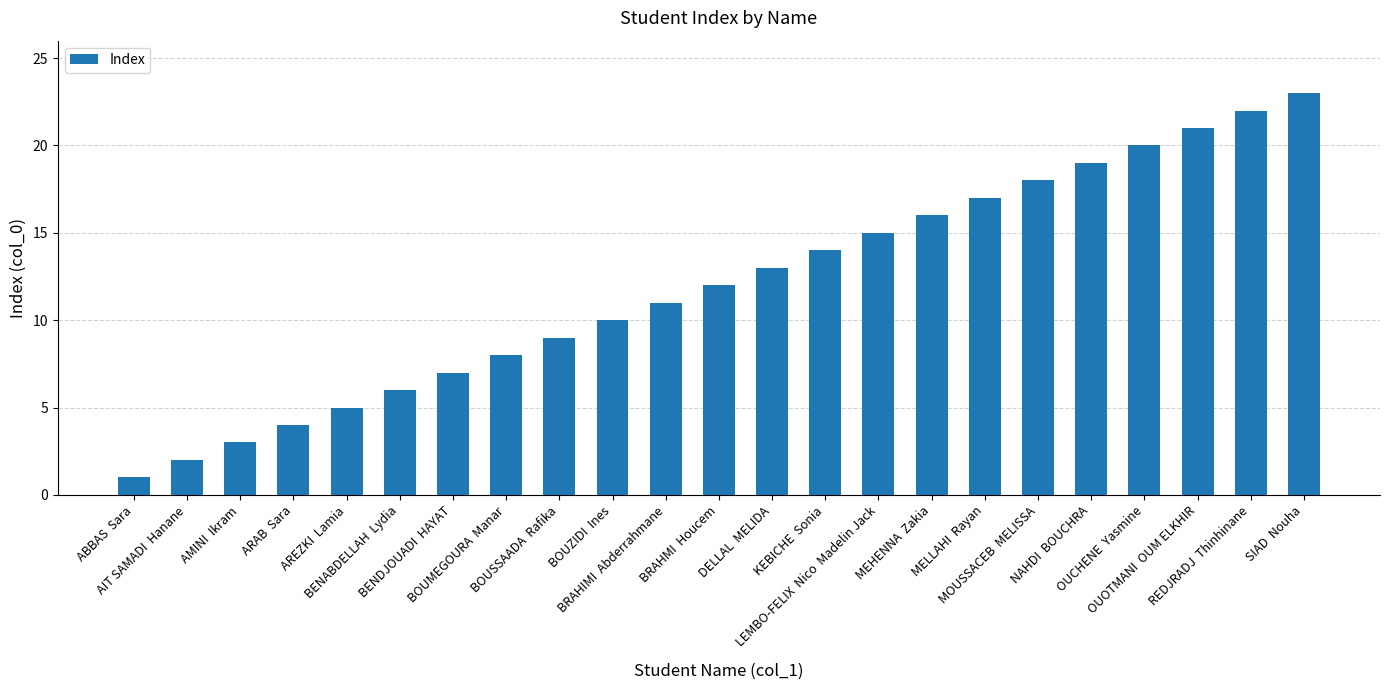

List the labels in order of value, smallest first.

ABBAS  Sara, AIT SAMADI  Hanane, AMINI  Ikram, ARAB  Sara, AREZKI  Lamia, BENABDELLAH  Lydia, BENDJOUADI  HAYAT, BOUMEGOURA  Manar, BOUSSAADA  Rafika, BOUZIDI  Ines, BRAHIMI  Abderrahmane, BRAHMI  Houcem, DELLAL  MELIDA, KEBICHE  Sonia, LEMBO-FELIX  Nico  Madelin Jack, MEHENNA  Zakia, MELLAHI  Rayan, MOUSSACEB  MELISSA, NAHDI  BOUCHRA, OUCHENE  Yasmine, OUOTMANI  OUM ELKHIR, REDJRADJ  Thinhinane, SIAD  Nouha